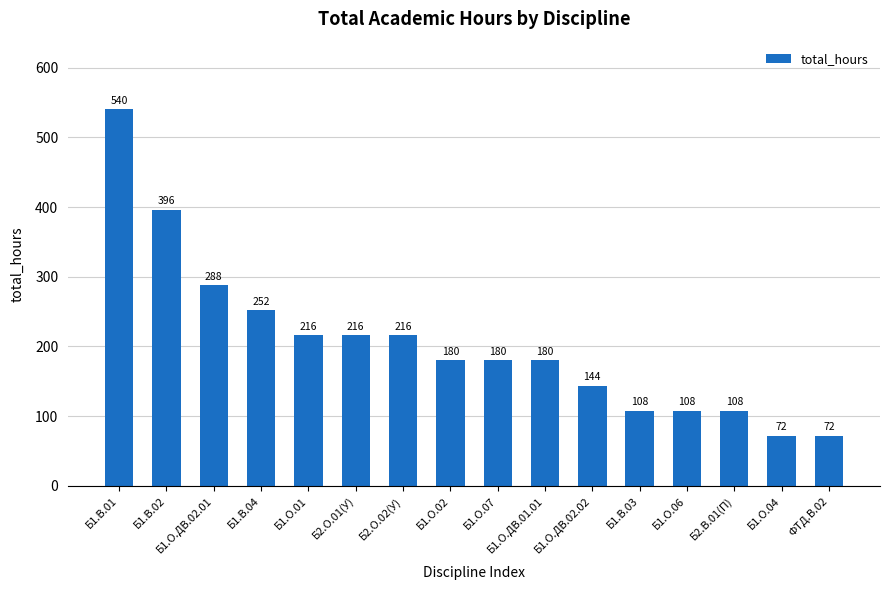

What is the minimum value shown in the chart?

72